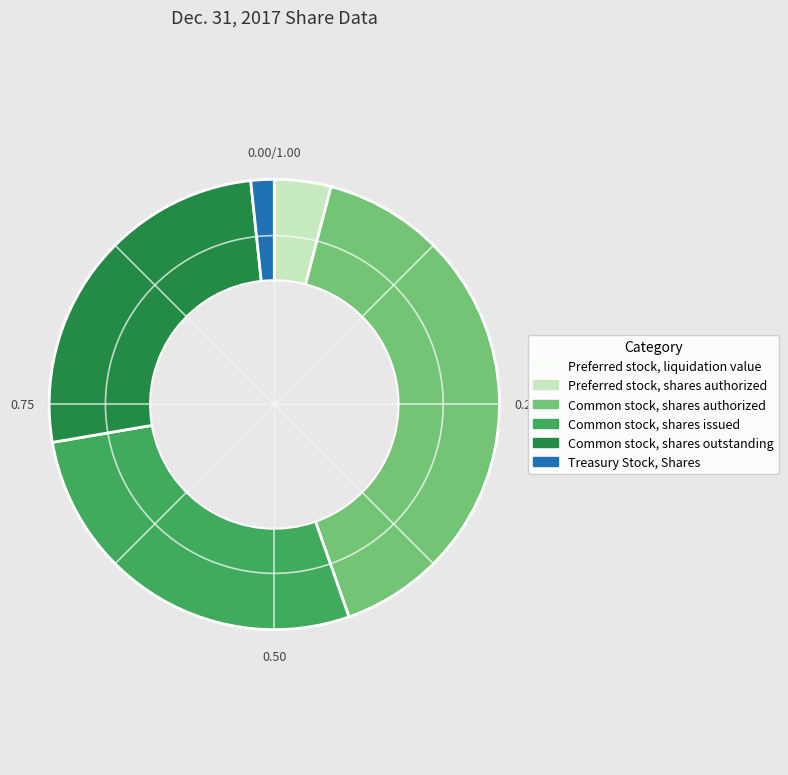

Is Treasury Stock, Shares the majority of the pie?

No